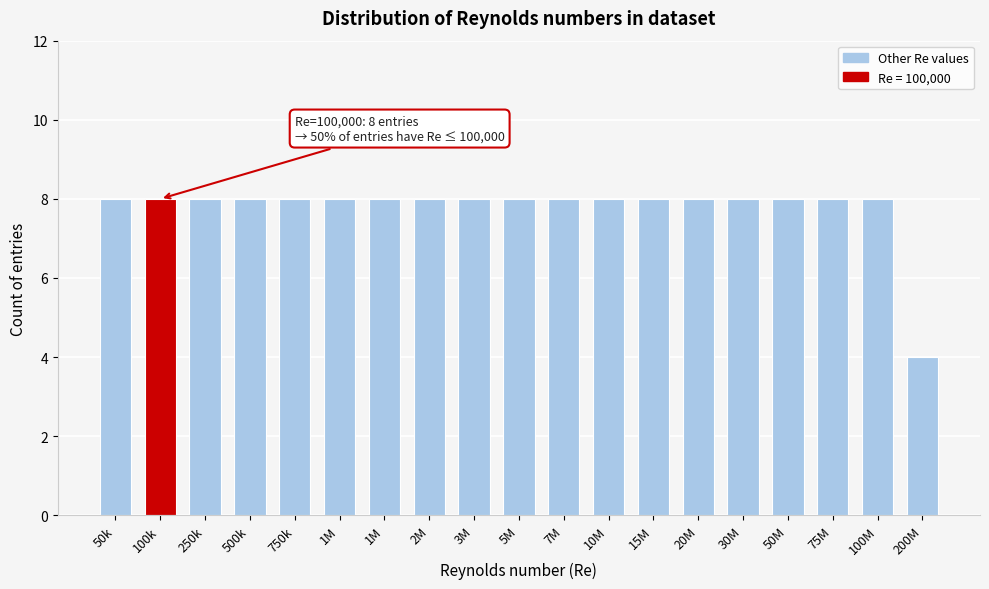

Count the number of data series in this chart.

1